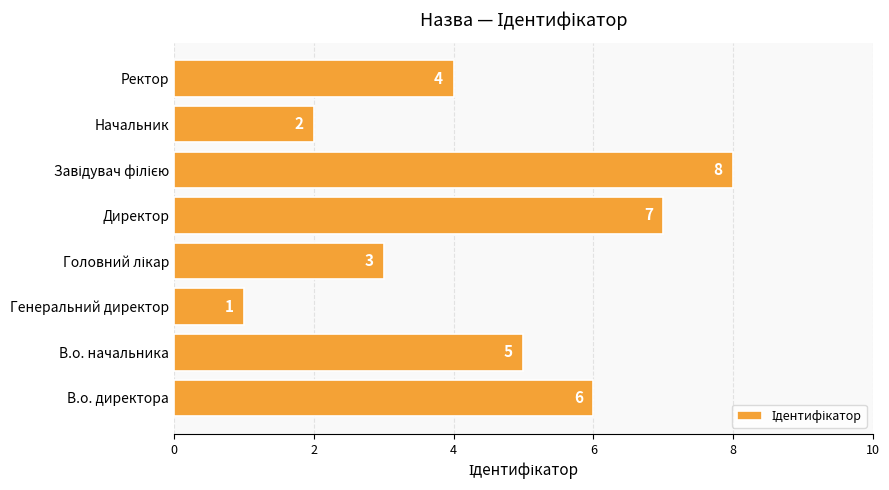

How many values are below 5?

4